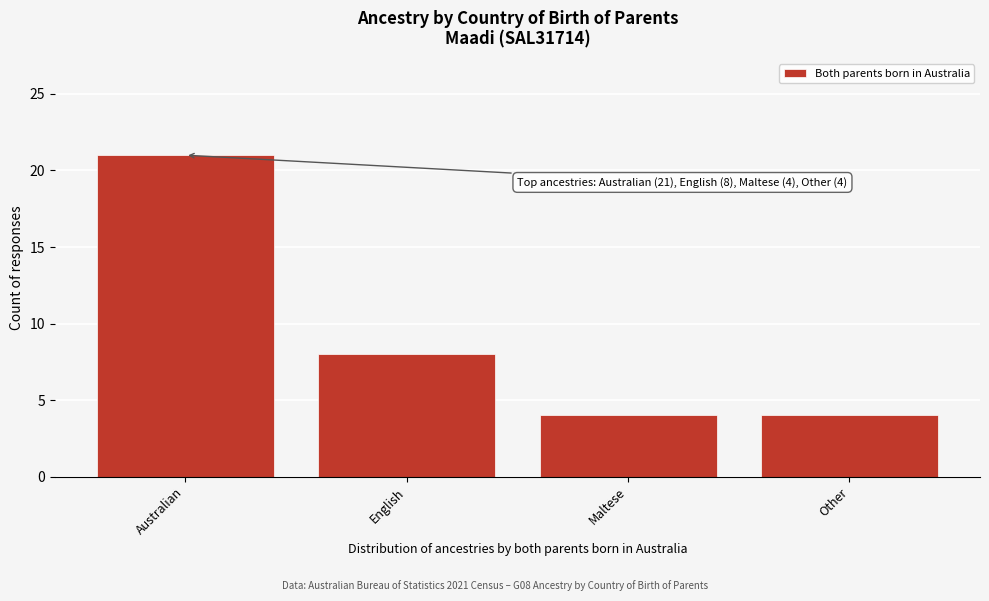

Reading left to right, list all the values displayed in this chart.

21	8	4	4